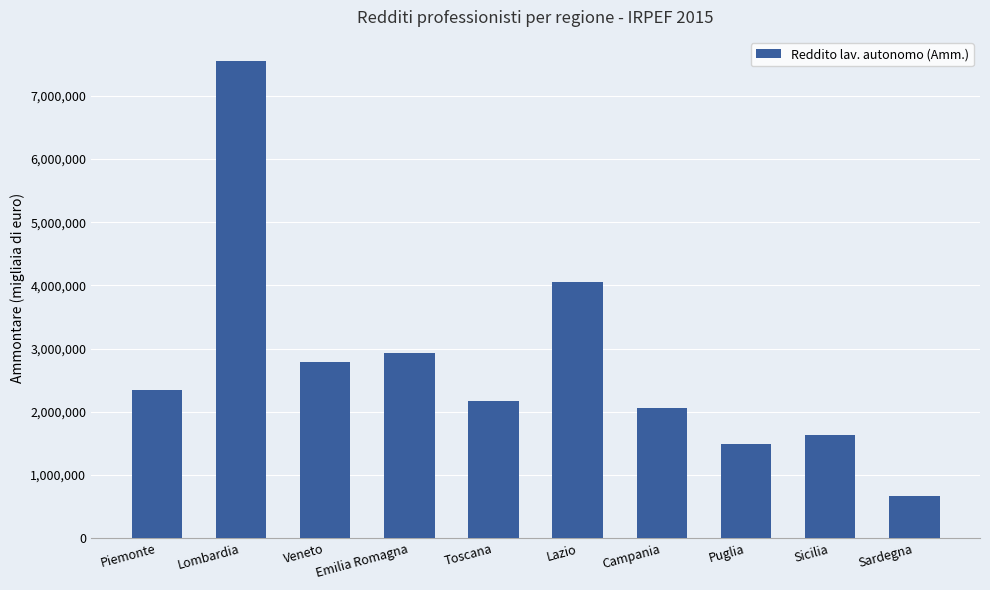

How many values are below 2343338?

5